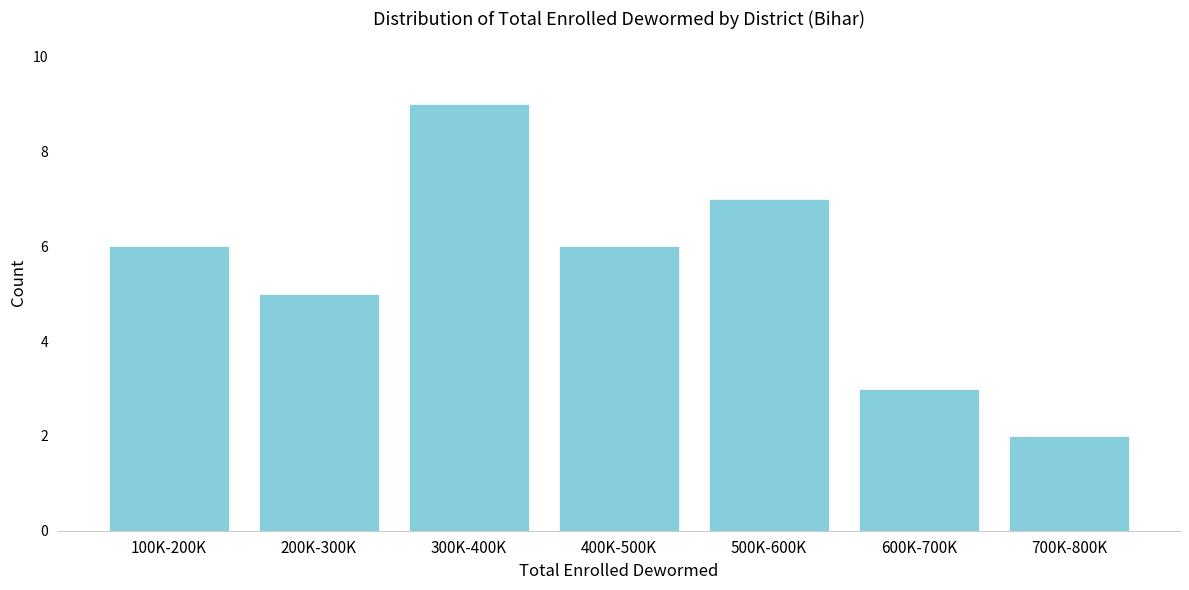

Reading right to left, extract all data points from this chart.

2	3	7	6	9	5	6